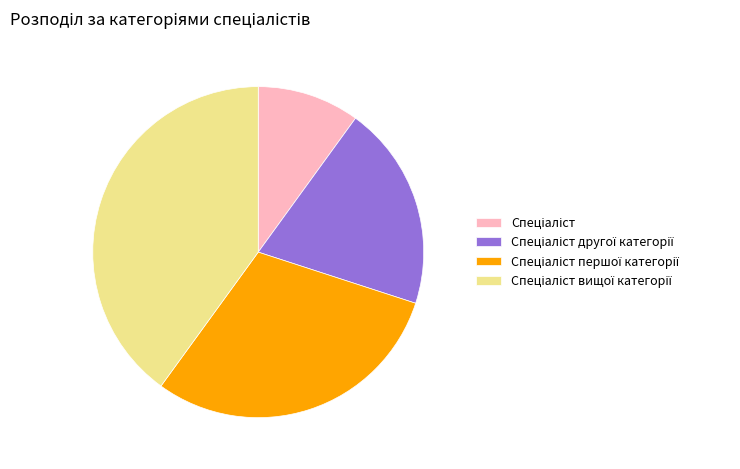

Is there a majority slice in this chart?

No